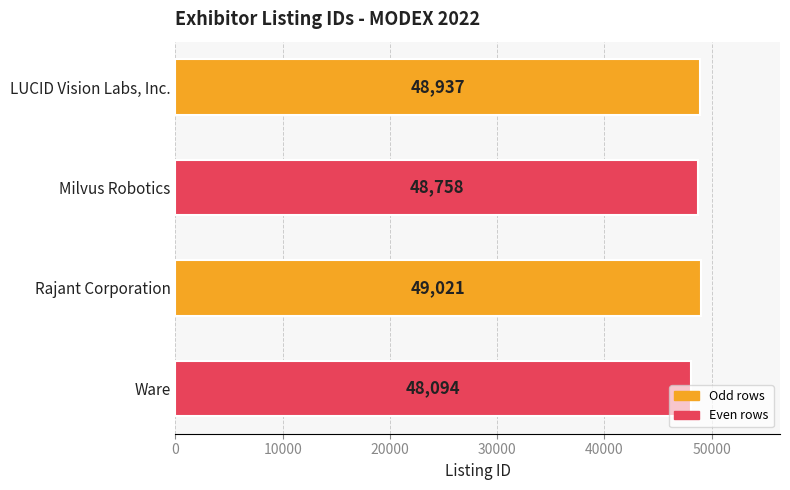

How many distinct data groups are displayed?

1